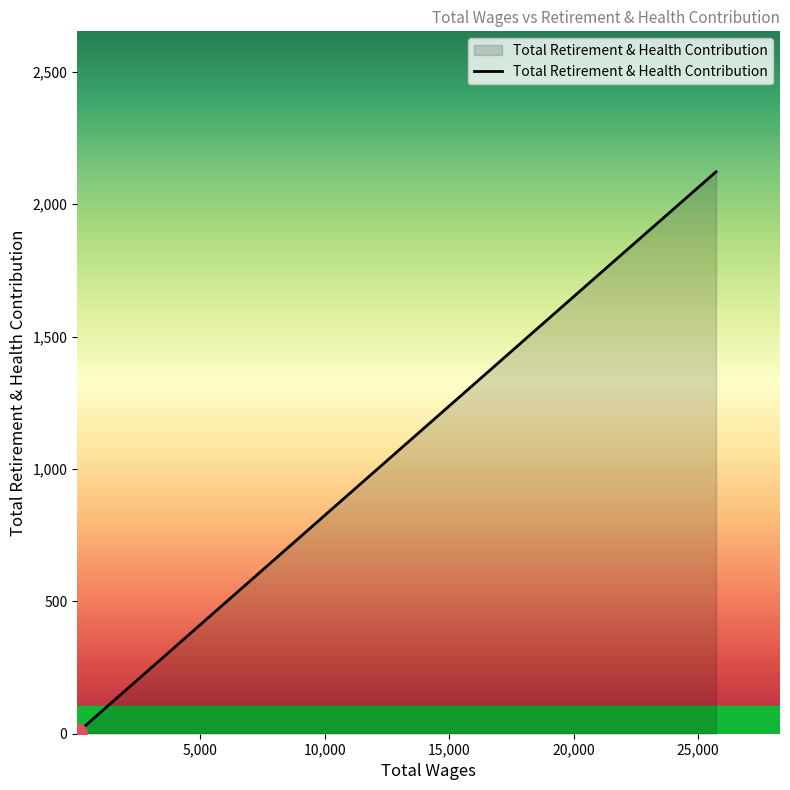

How many categories are shown in the chart?

4